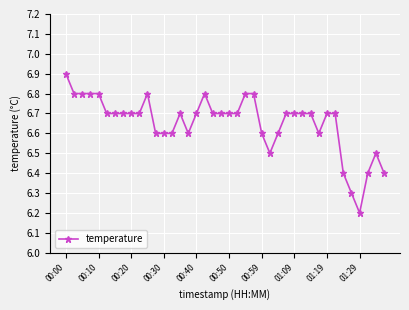

Count the values in the range 6 to 7.

40